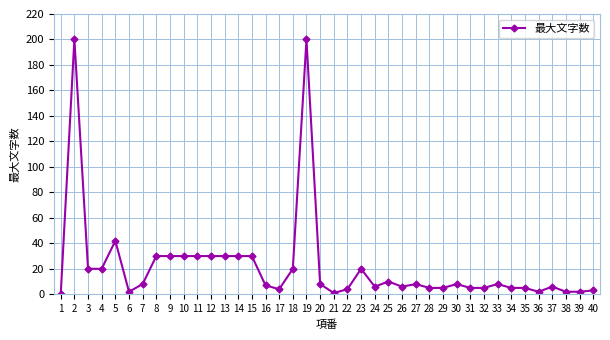

What is the difference between the maximum and minimum values?

200